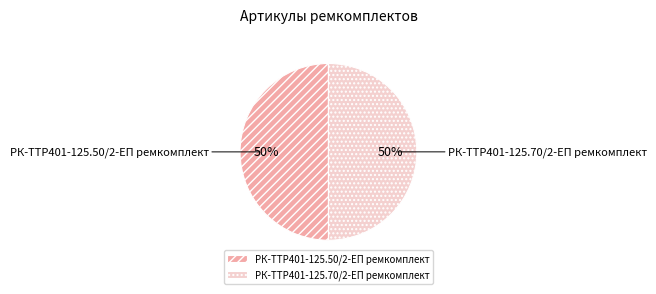

To the nearest percent, what portion does РК-TTР401-125.70/2-ЕП ремкомплект represent?

50%